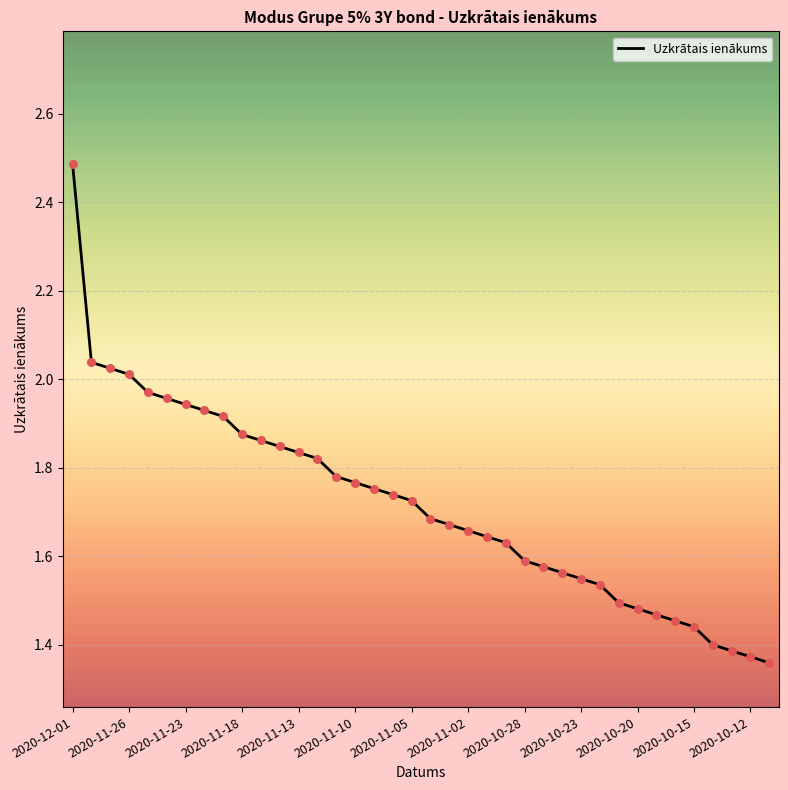

What is the difference between the maximum and minimum values?

1.1